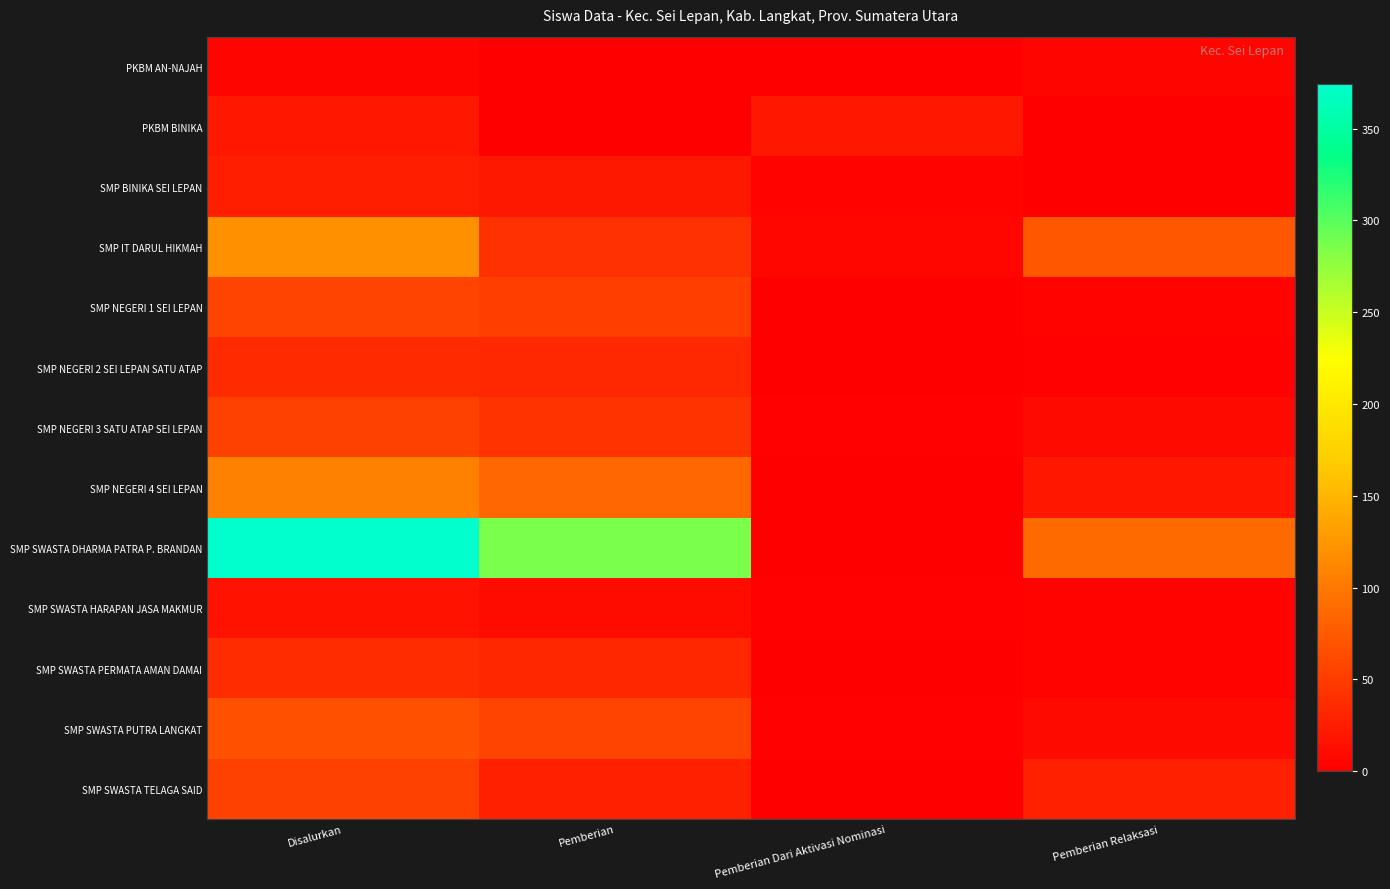

Between Pemberian and Disalurkan, which is larger?

Disalurkan